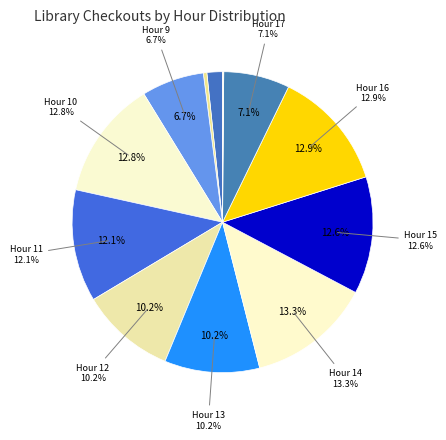

What is the change in value from 11 to 14?

+29